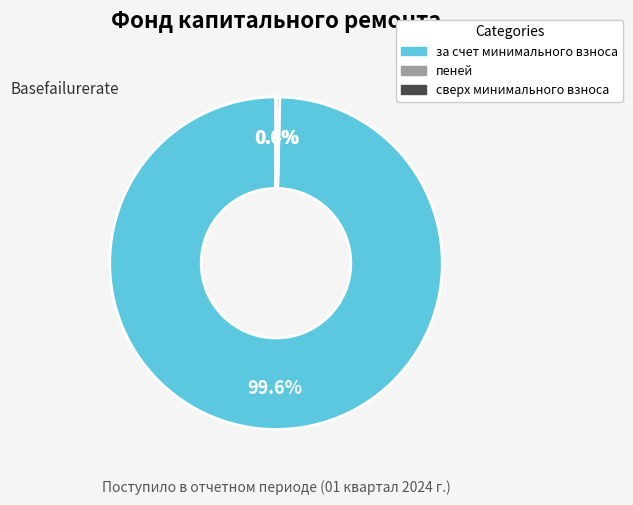

Is there a majority slice in this chart?

Yes